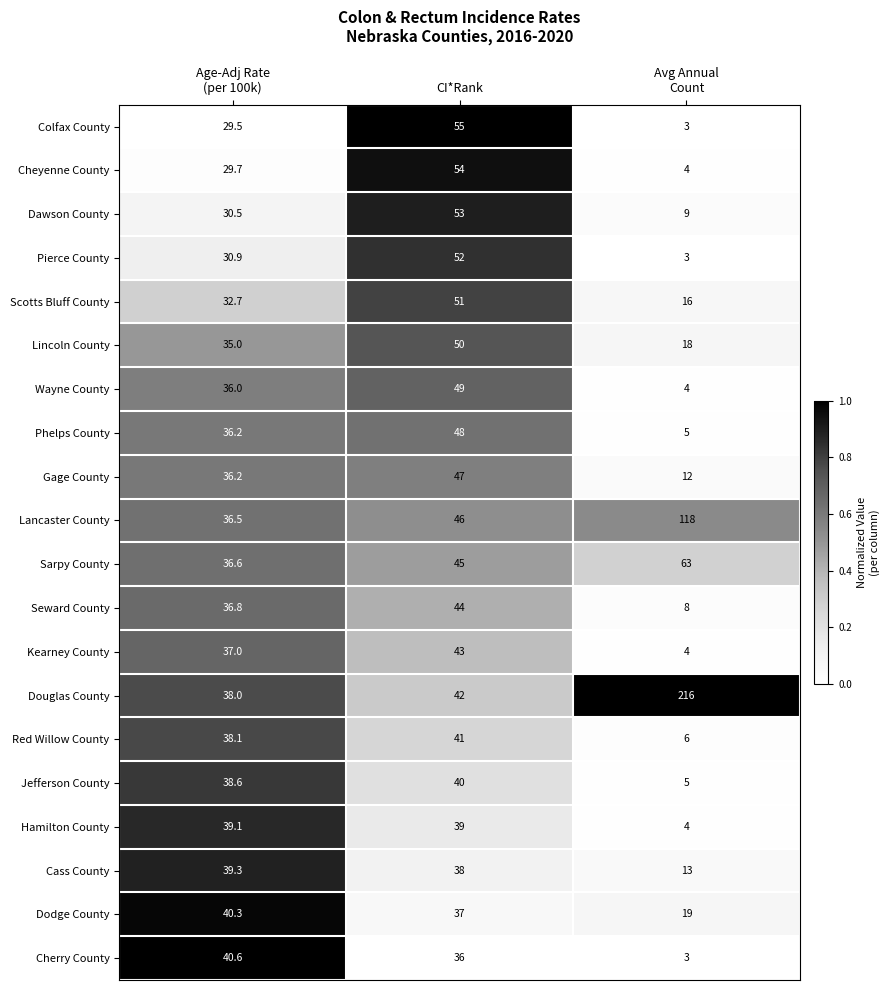

What is the total value across all series at CI*Rank?

910.0